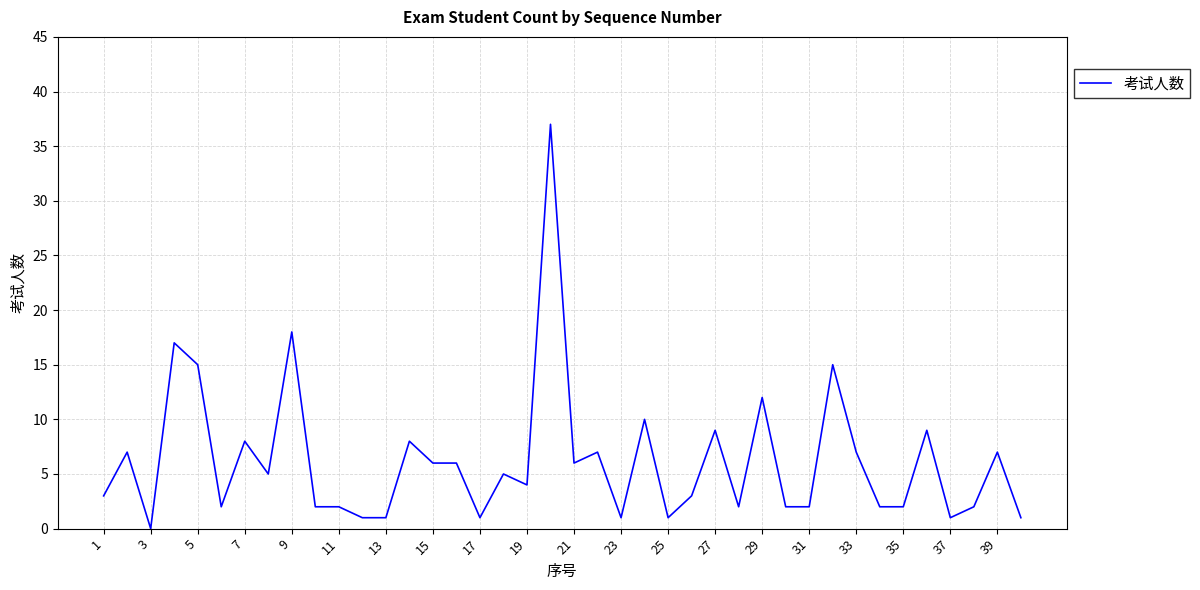

What is the difference between the maximum and minimum values?

37